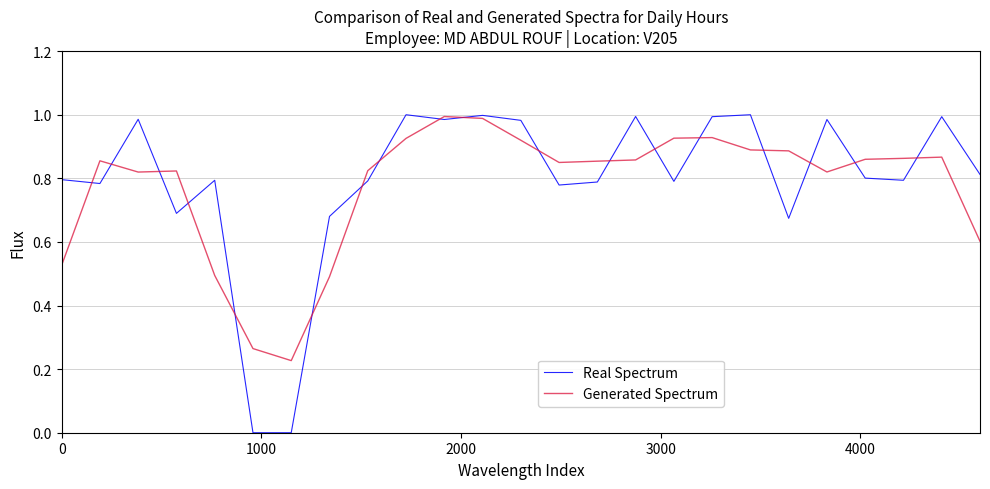

Which series has the widest spread of values?

Real Spectrum